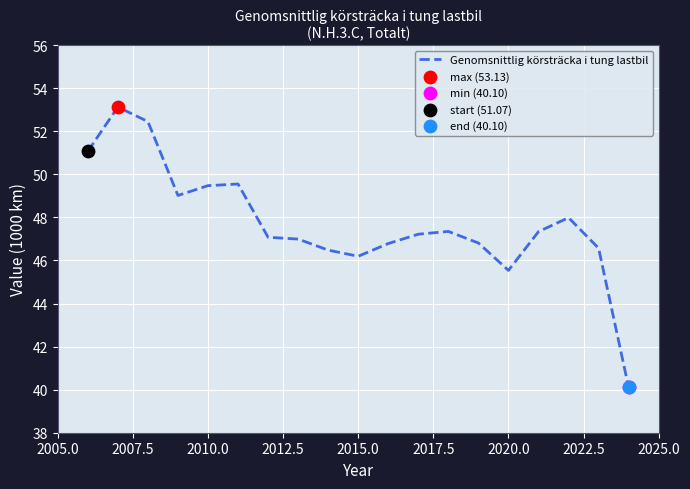

What is the difference between the maximum and minimum values?

13.0